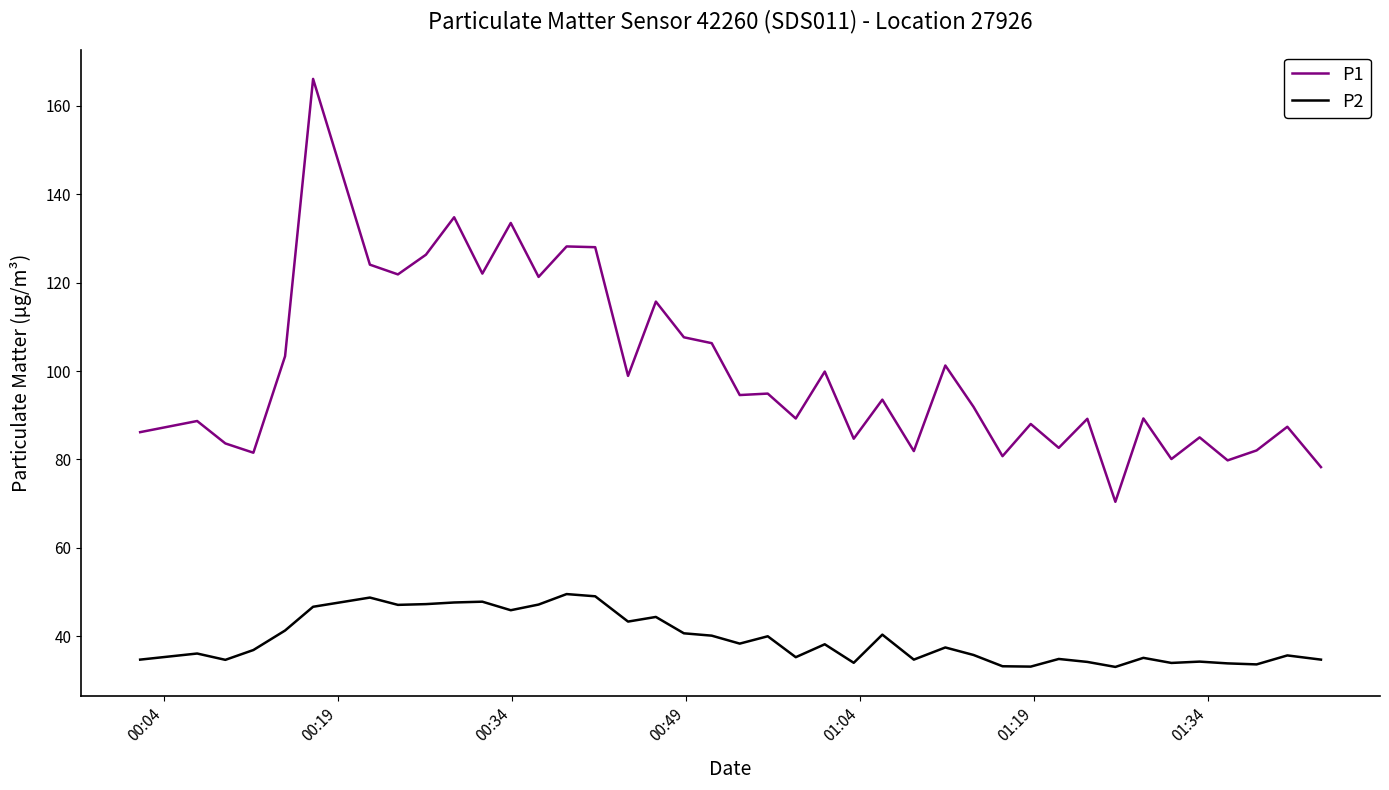

Does the chart display data point markers on the line(s)?

No